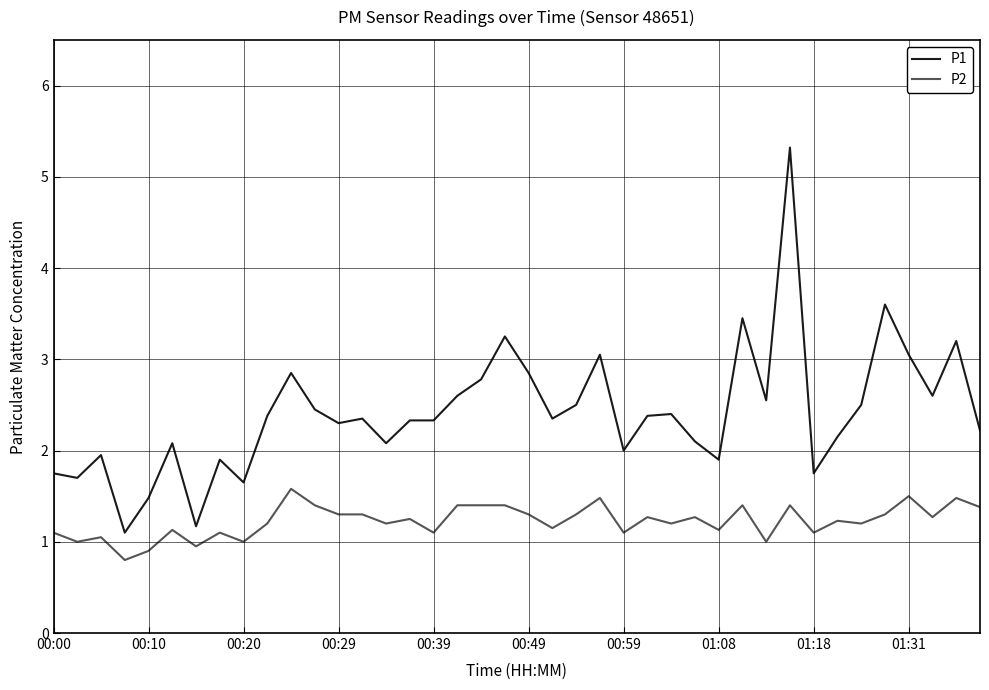

True or false: P2 and P1 cross at least once.

False